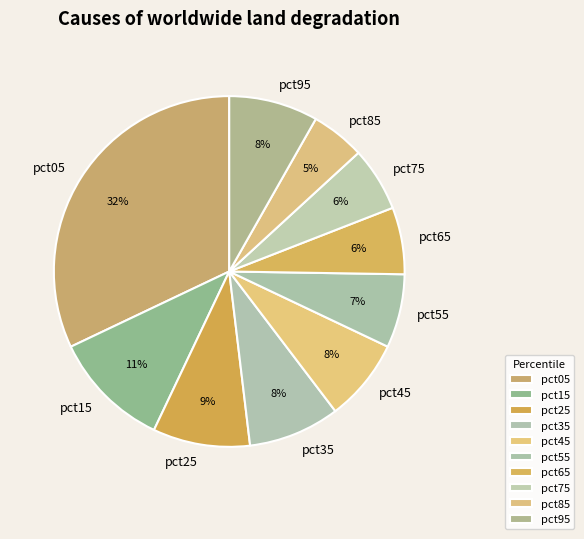

Which slice is the smallest?

pct85